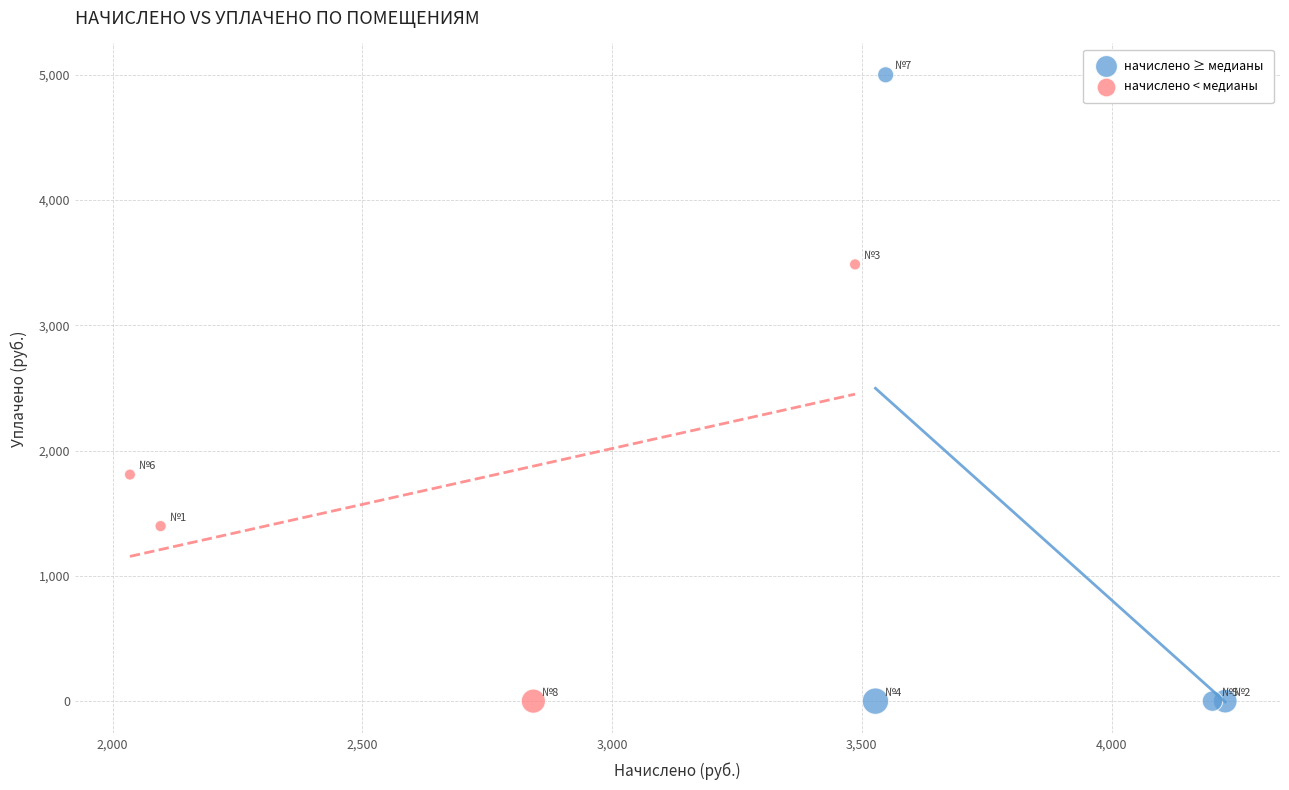

Which series has the largest Y range (max minus min)?

начислено ≥ медианы